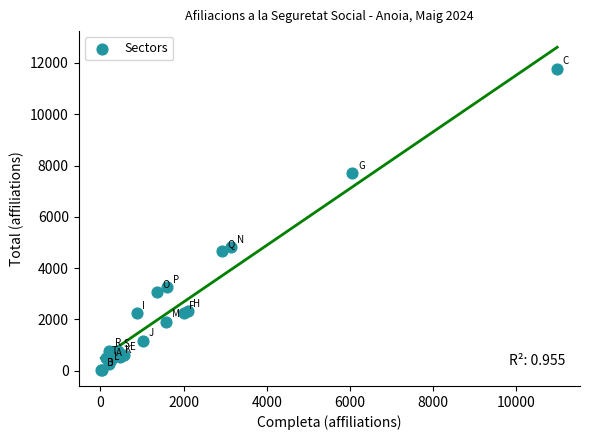

What Y value in the scatter plot is closest to 5905?

4815